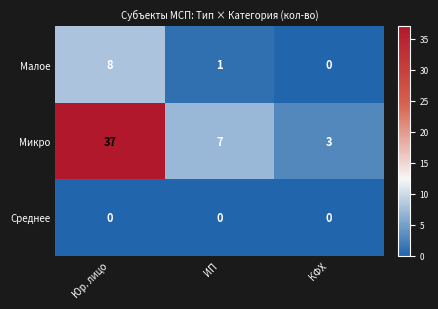

How many data points does each series have?

3